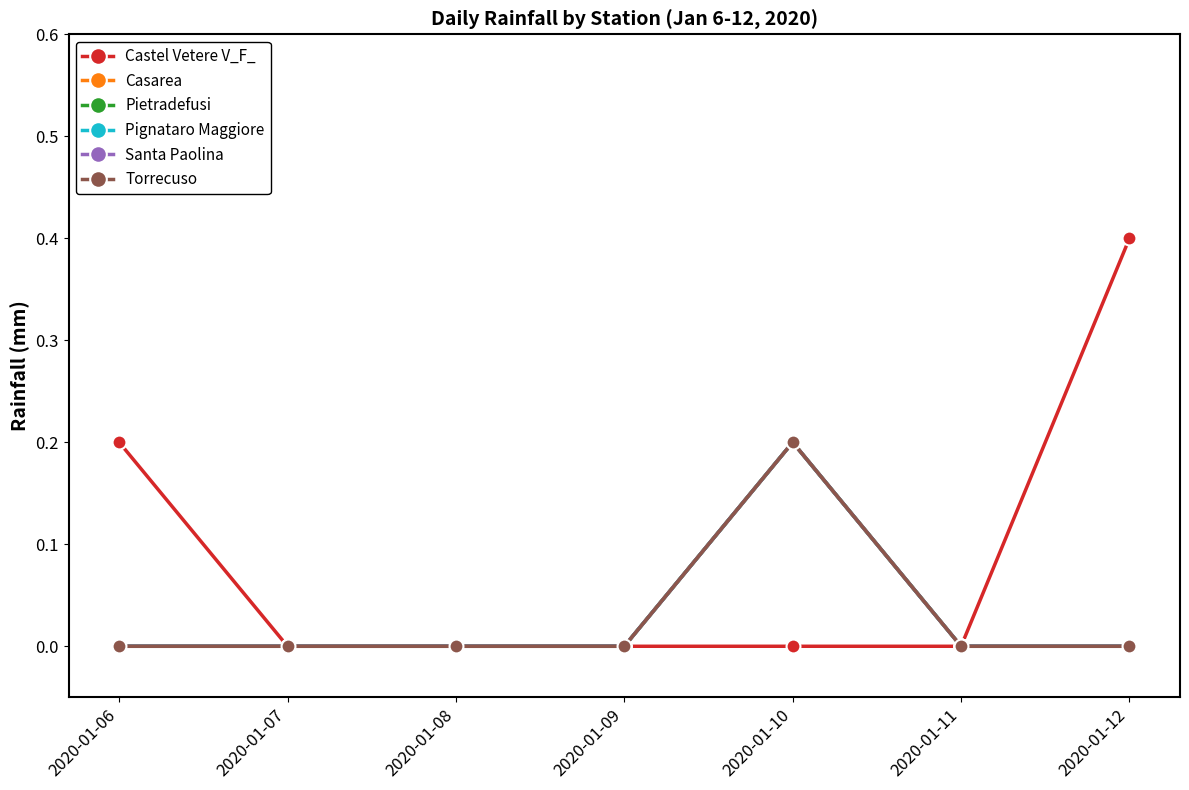

How many Pignataro Maggiore values are between 0 and 1?

7